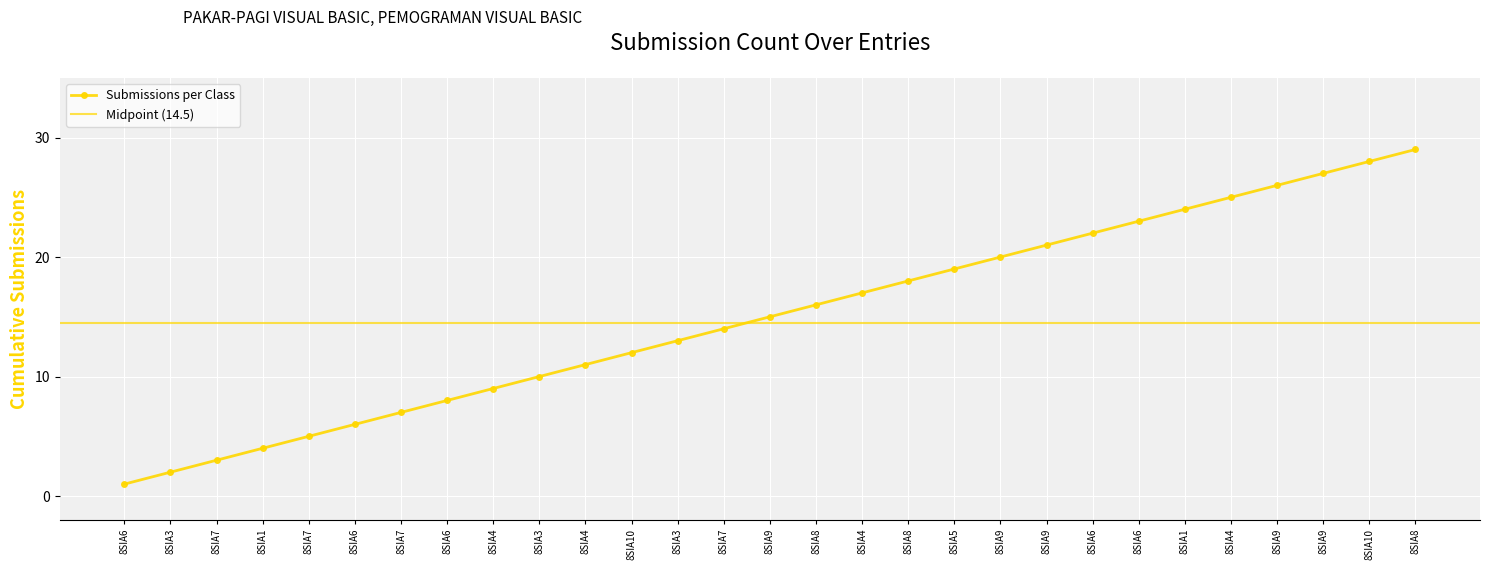

What is the change in value from 8SIA7 to 8SIA3?

+8